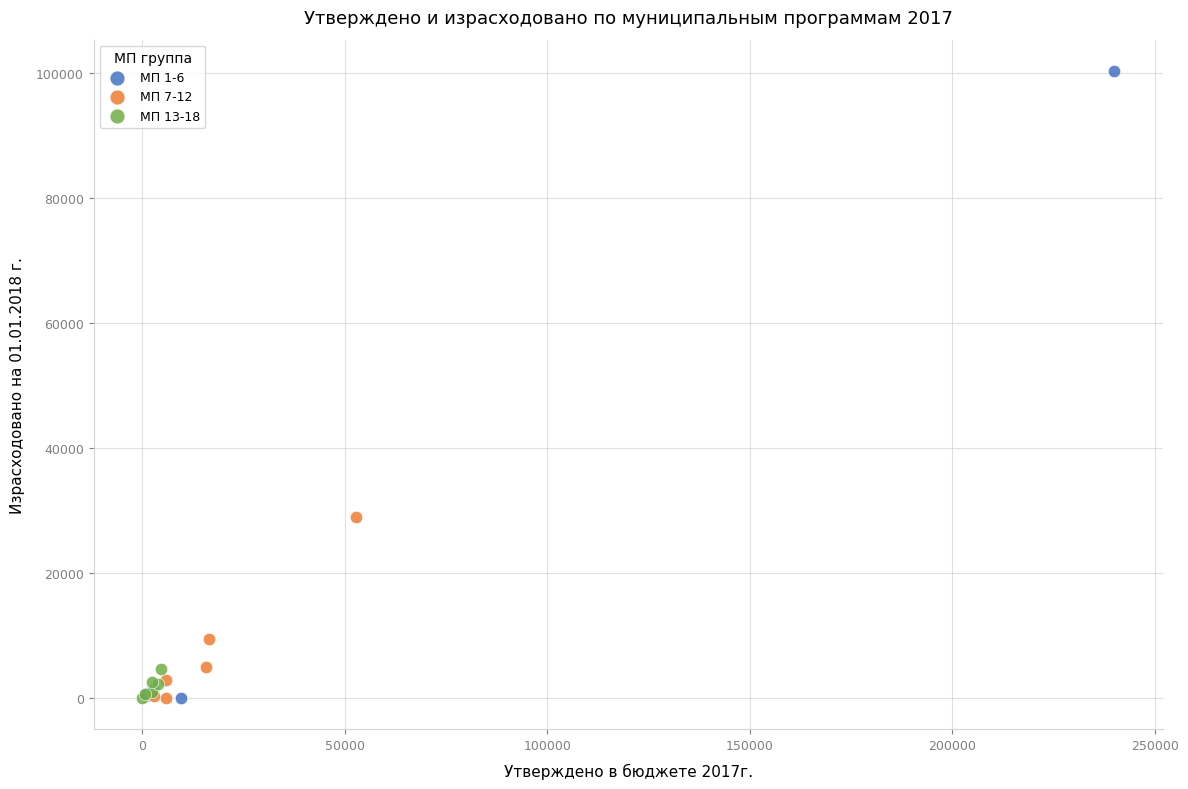

Which series contains the highest Y value?

МП 1-6